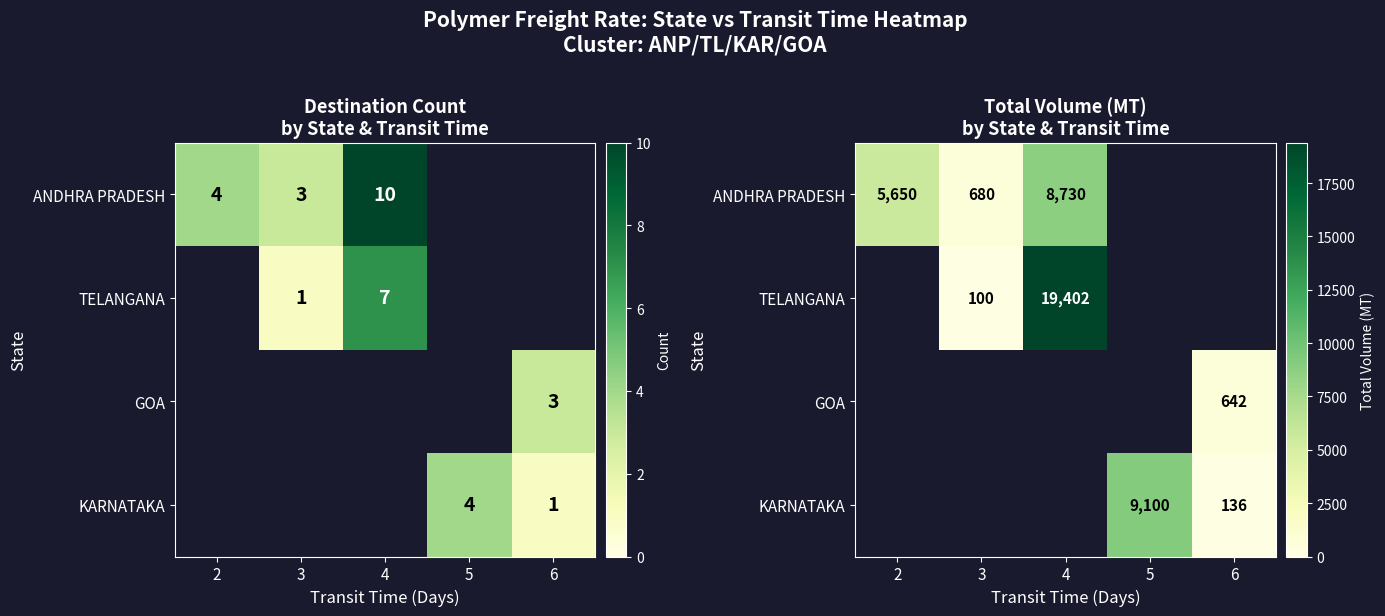

The ANDHRA PRADESH series shows 0 at 5. True or false?

True